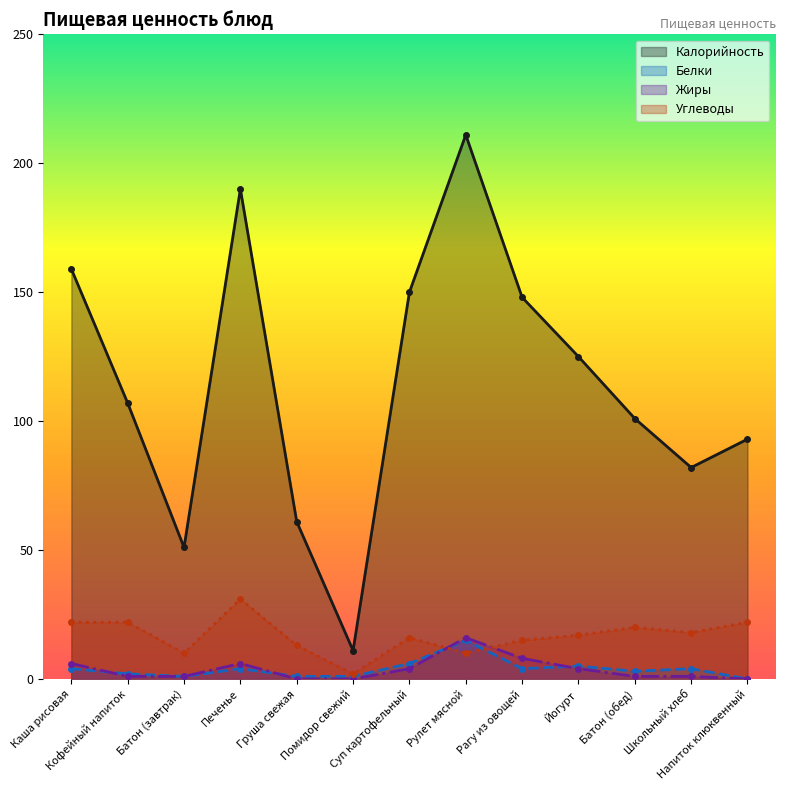

What is the difference between the second highest and second lowest values in the Калорийность series?

139